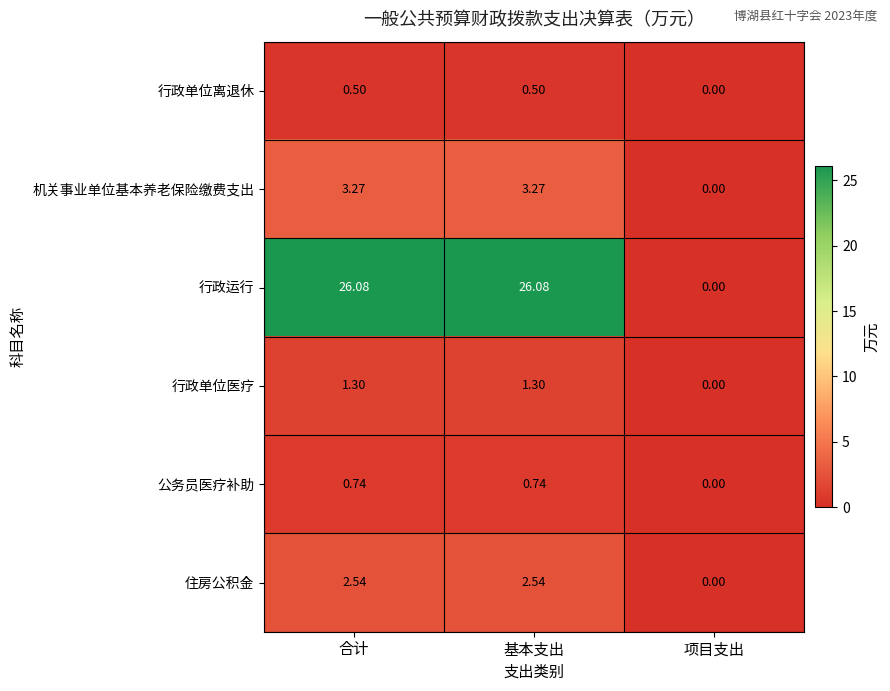

Rank the series at 基本支出 from highest to lowest value.

行政运行, 机关事业单位基本养老保险缴费支出, 住房公积金, 行政单位医疗, 公务员医疗补助, 行政单位离退休